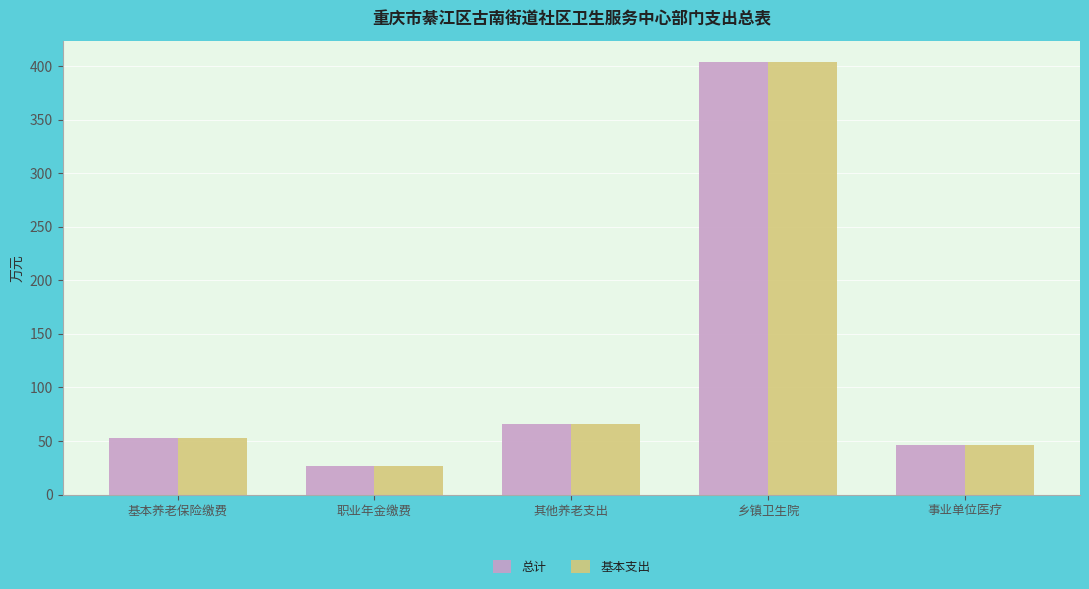

How many values in the 基本支出 series are below 52?

2